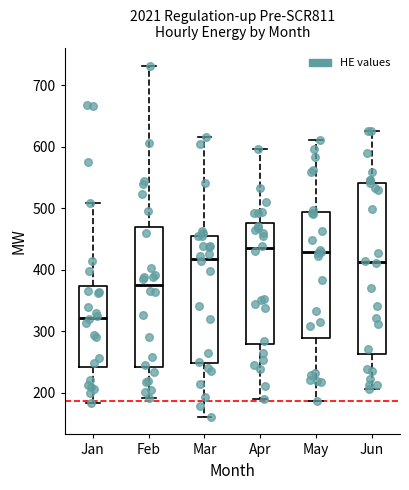

Where is the lower edge of the box for Jun on the y-axis? The values are not printed on the chart, so give them approximately, as read against the axis.

260